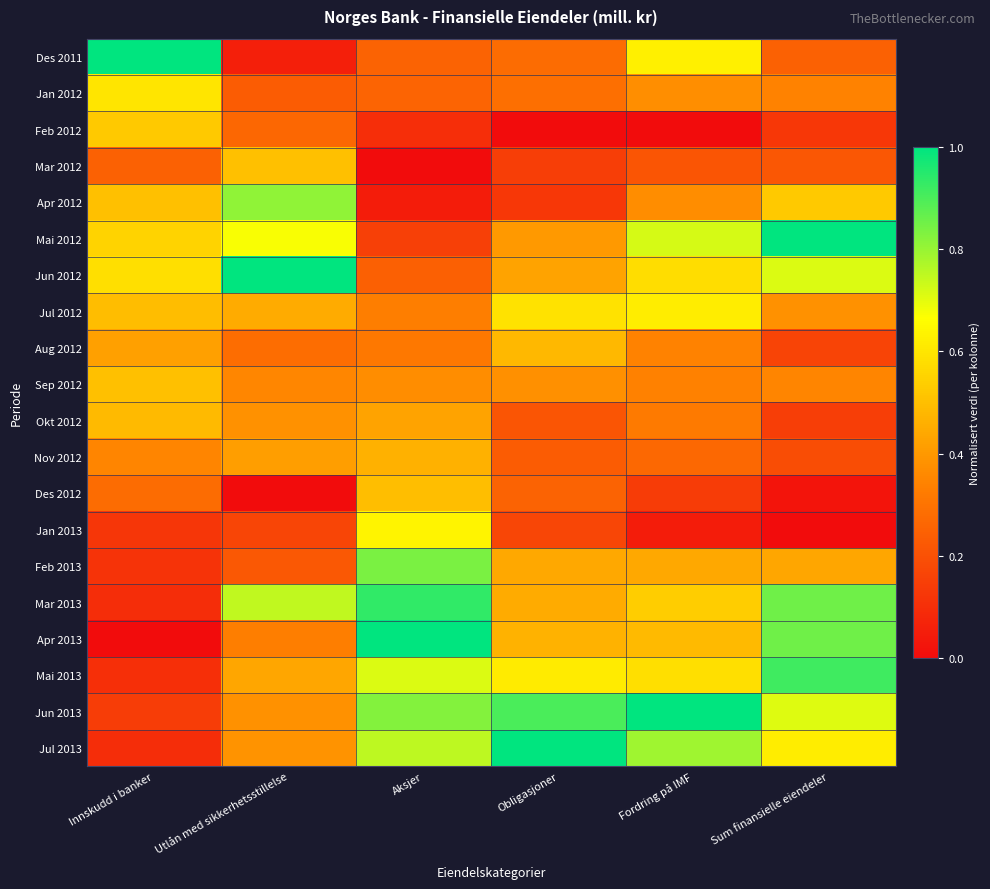

Which has a higher value, Obligasjoner or Fordring på IMF?

Fordring på IMF